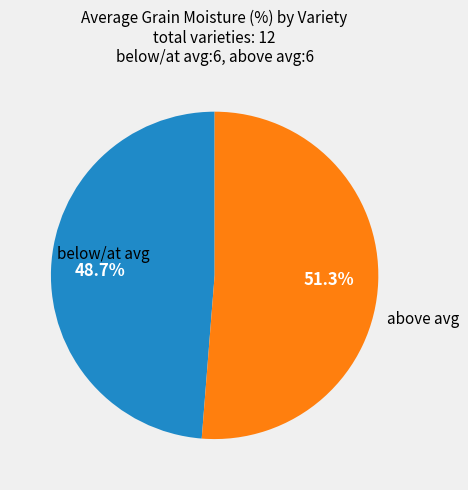

What is the smallest slice in the pie chart?

below/at avg